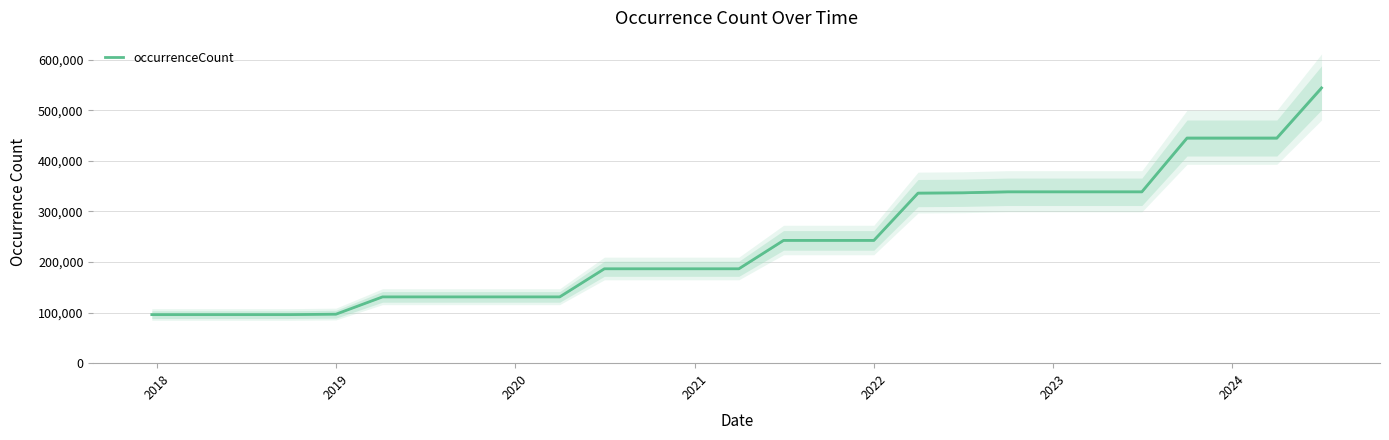

How many series are shown in this chart?

1